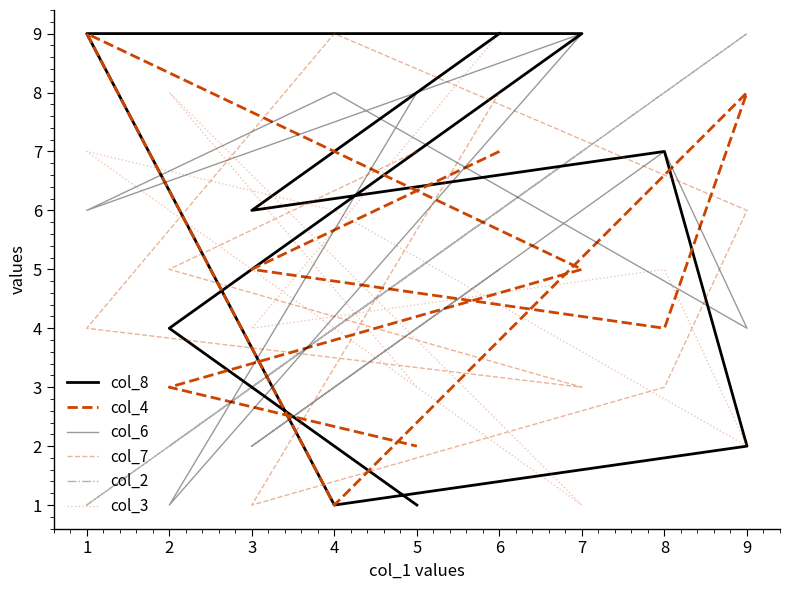

How many col_8 values are between 2 and 9?

7